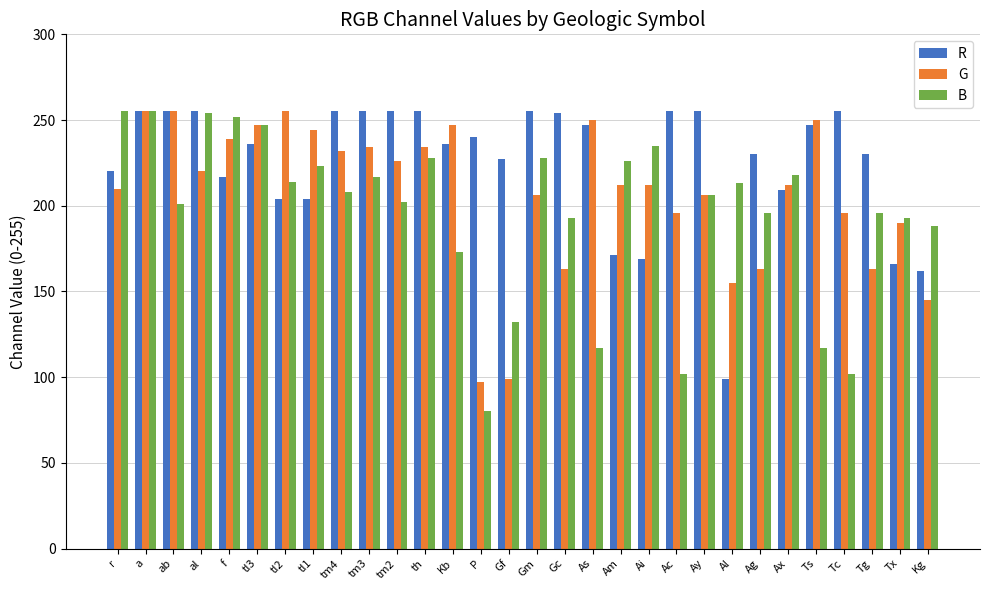

What is the maximum value shown in the chart?

255